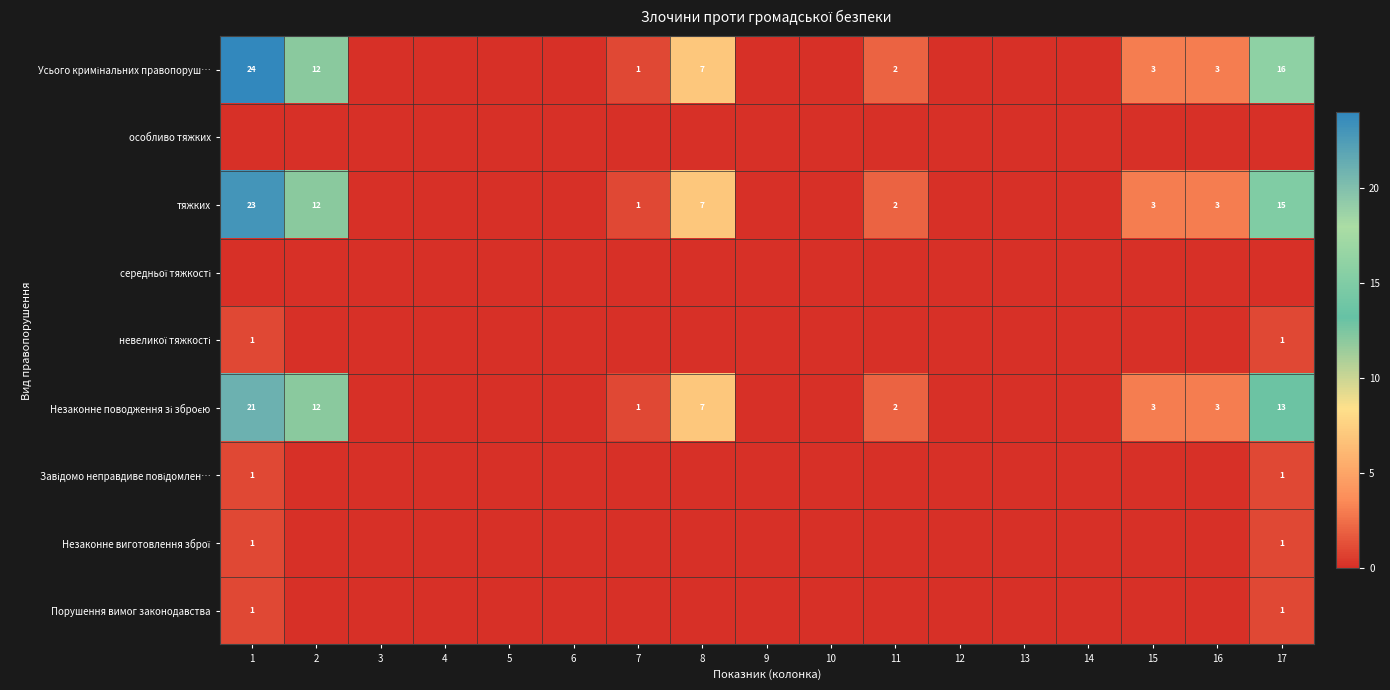

Is it true that тяжких equals 3 at 15?

True